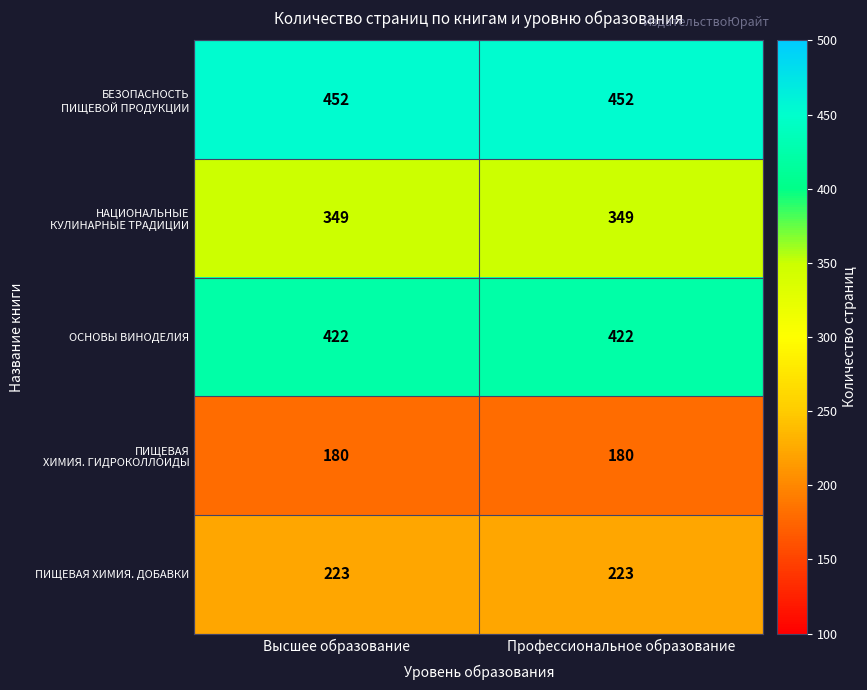

Is it true that ПИЩЕВАЯ ХИМИЯ. ДОБАВКИ equals 136 at Профессиональное образование?

False